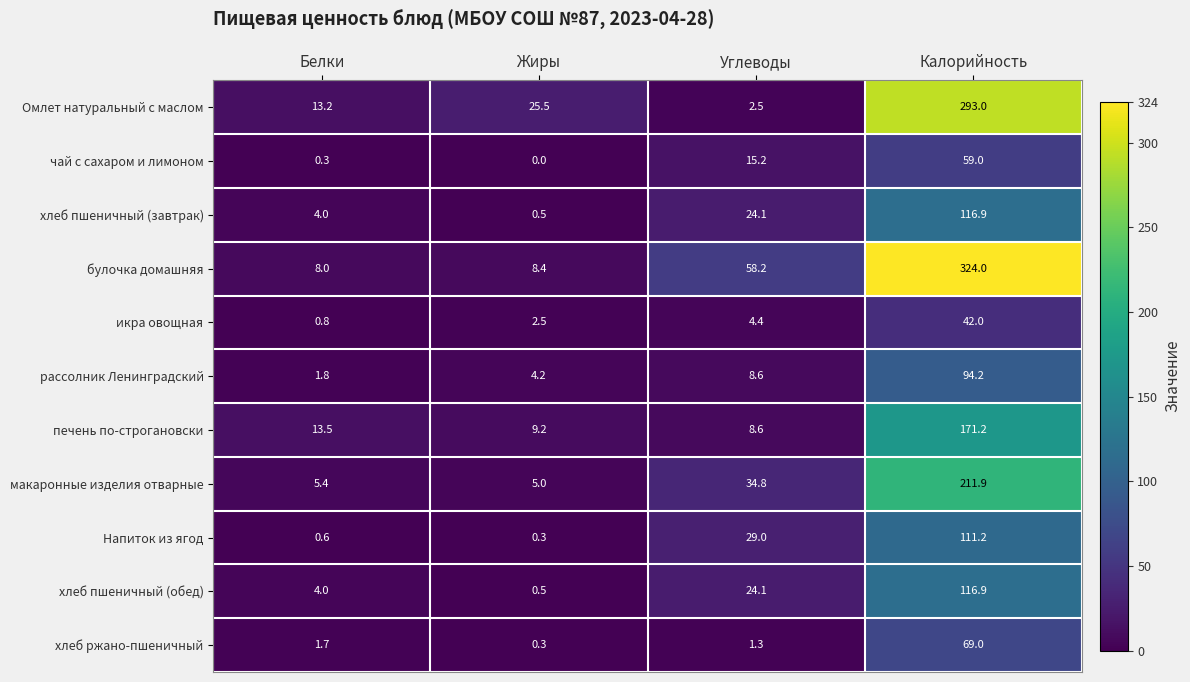

How many distinct data groups are displayed?

11